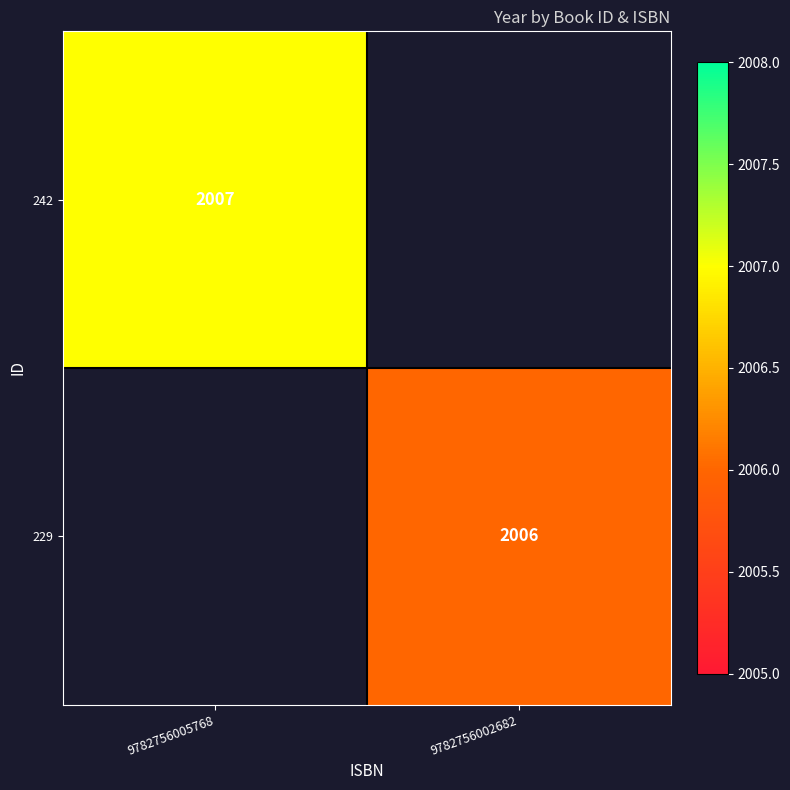

Is it true that 229 equals 2006 at 9782756002682?

True